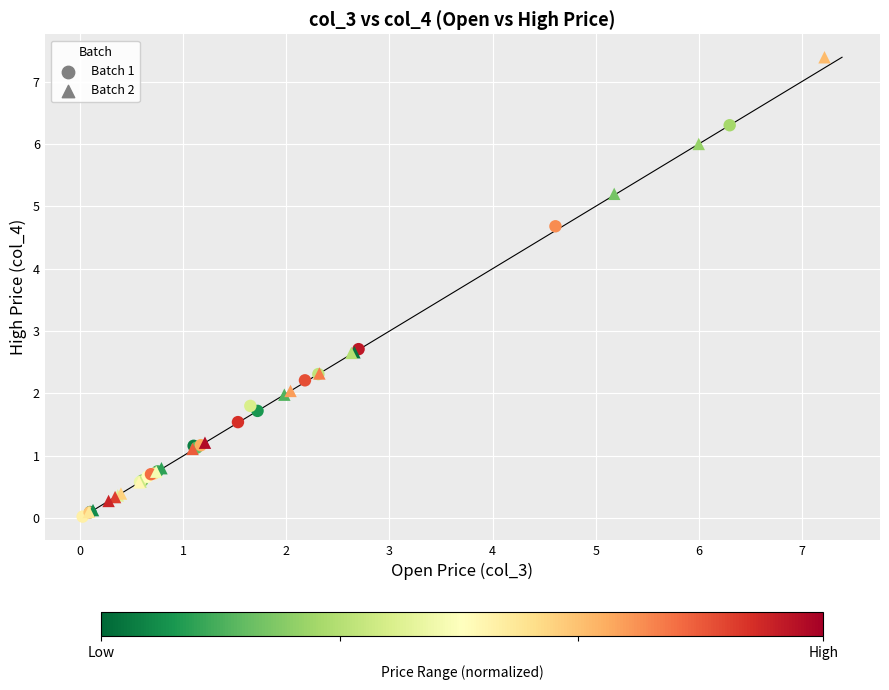

What are all the series names shown in the legend?

Batch 1, Batch 2